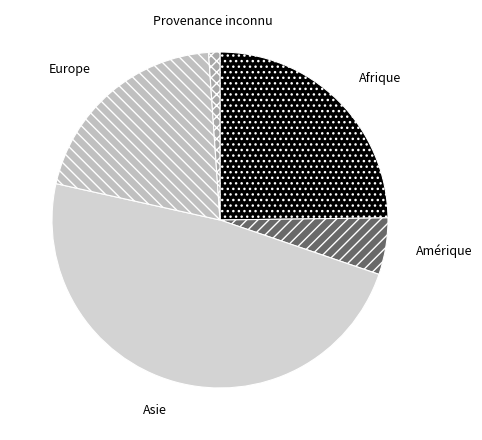

Rank the categories by value from lowest to highest.

Provenance inconnu, Amérique, Europe, Afrique, Asie